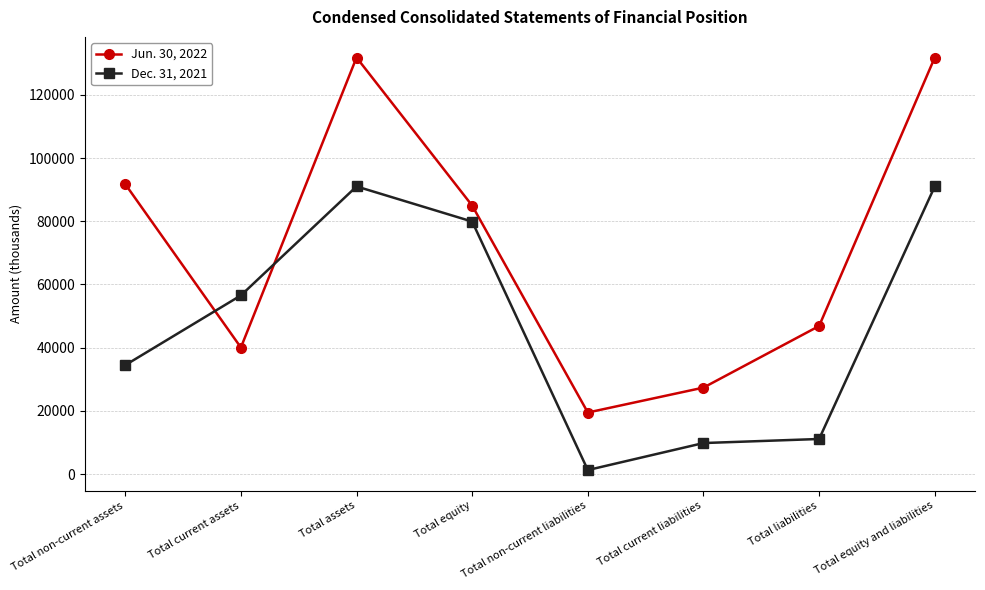

Rank the series by their average value, from highest to lowest.

Jun. 30, 2022, Dec. 31, 2021